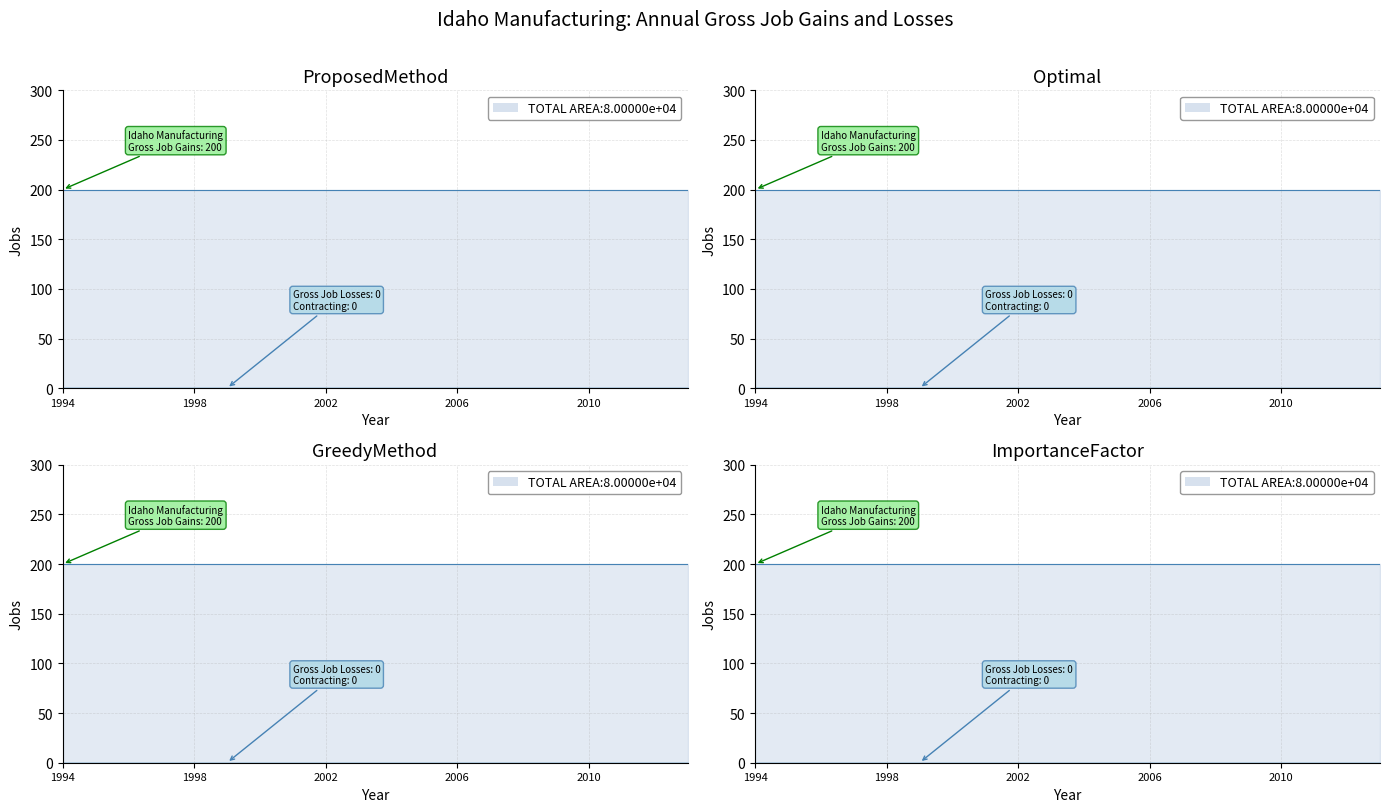

What is the total value across all series at 2002?

200